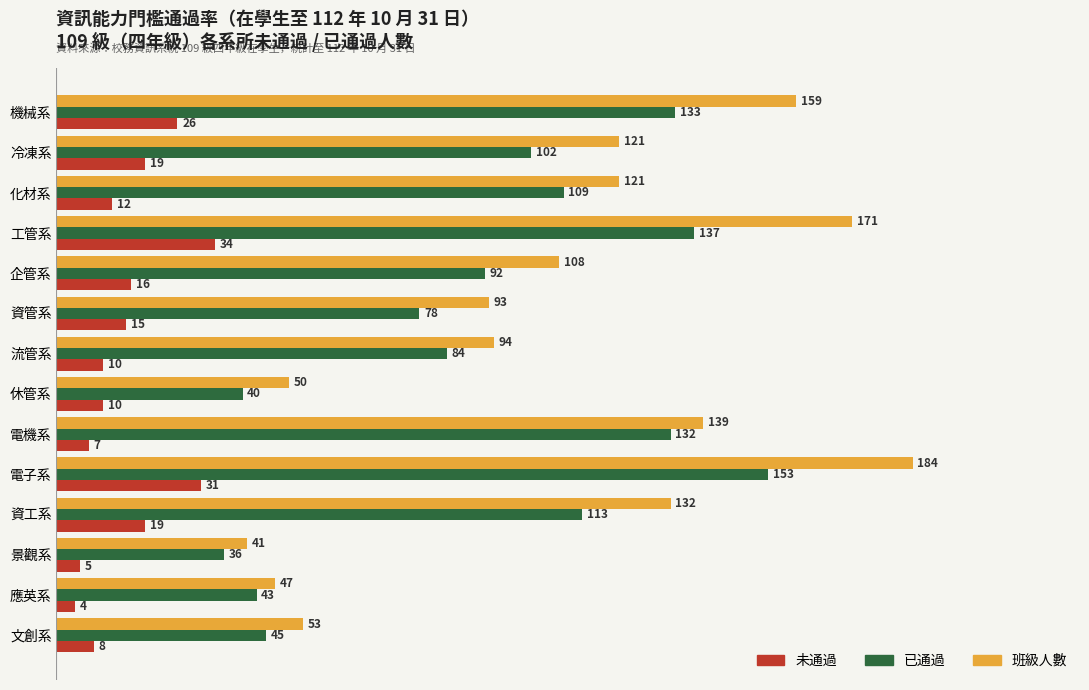

At which label does 班級人數 reach its minimum?

景觀系